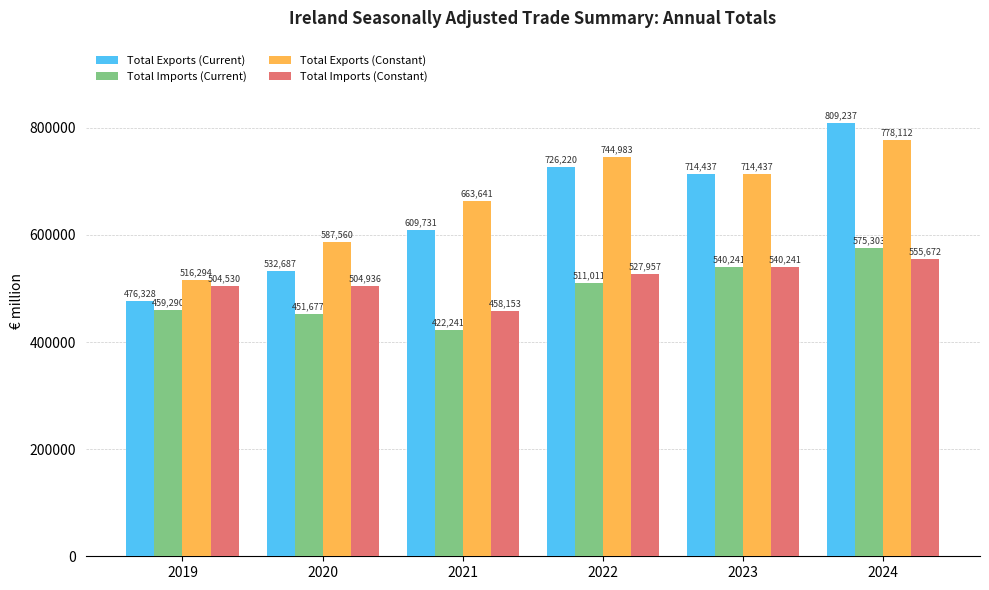

Reading left to right, extract all data points from this chart.

Total Exports (Current): 476328	532687	609731	726220	714437	809237
Total Imports (Current): 459290	451677	422241	511011	540241	575303
Total Exports (Constant): 516294	587560	663641	744983	714437	778112
Total Imports (Constant): 504530	504936	458153	527957	540241	555672